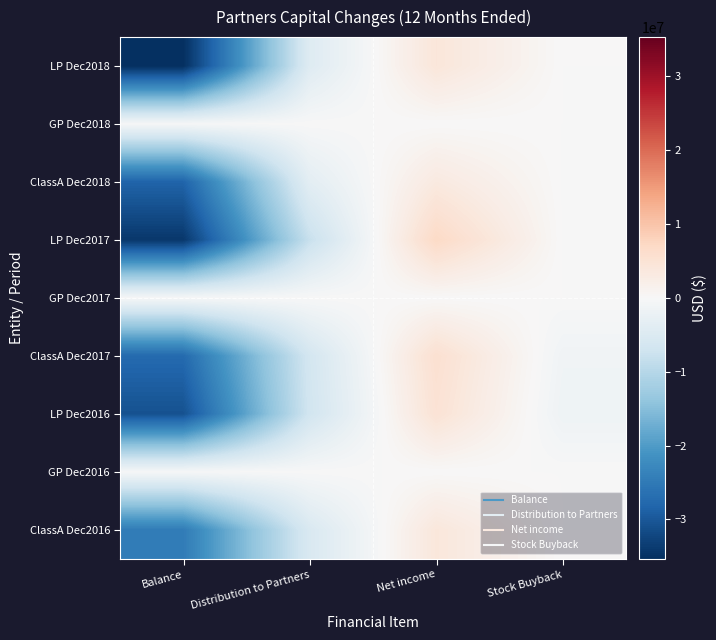

At how many categories does at least one series exceed 5788865?

1